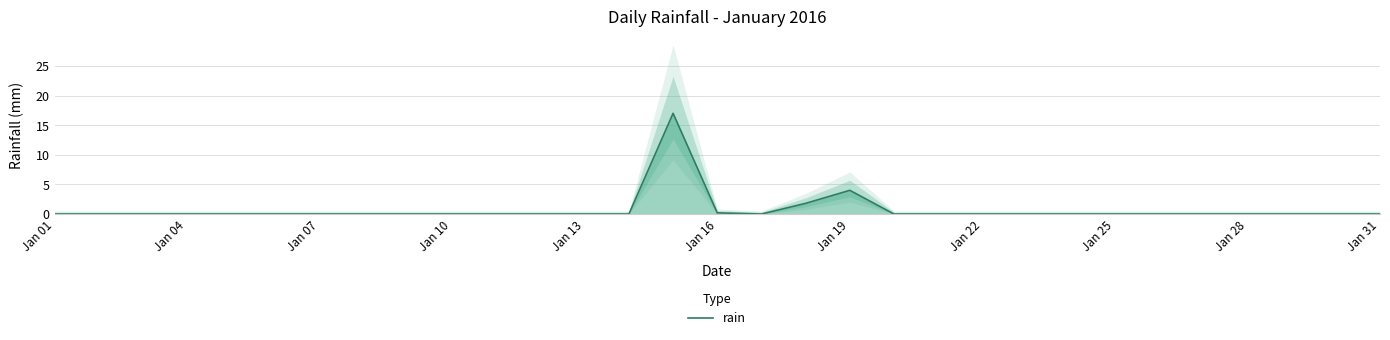

What is the difference between the second highest and second lowest values?

4.0